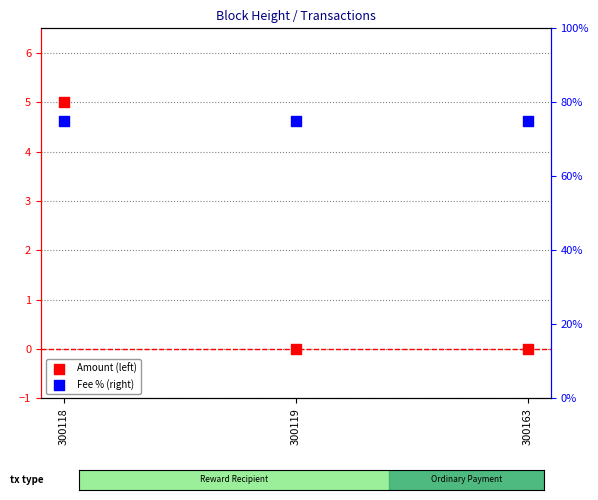

Which series reaches the minimum Y coordinate?

Amount